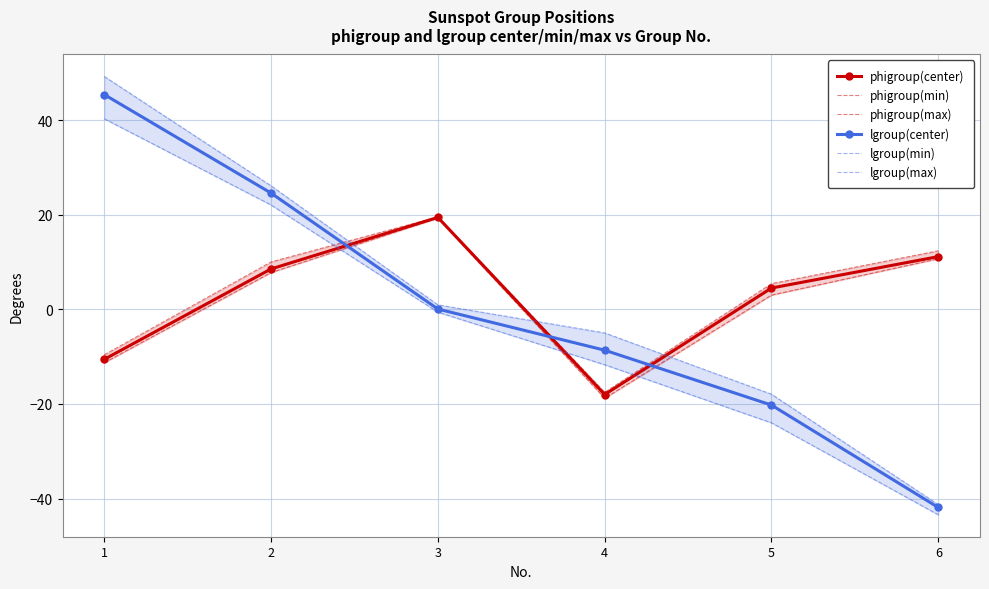

What is the total value across all series at 4?

-79.7